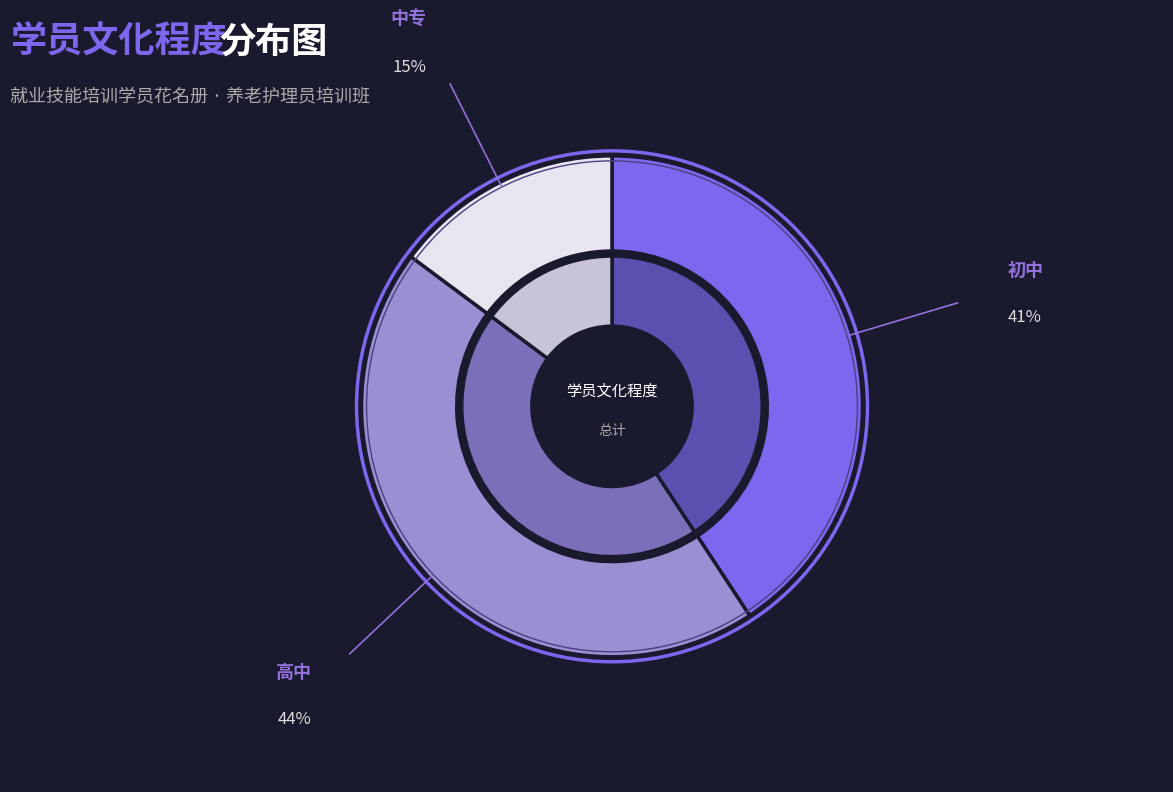

How many slices are in this pie chart?

3